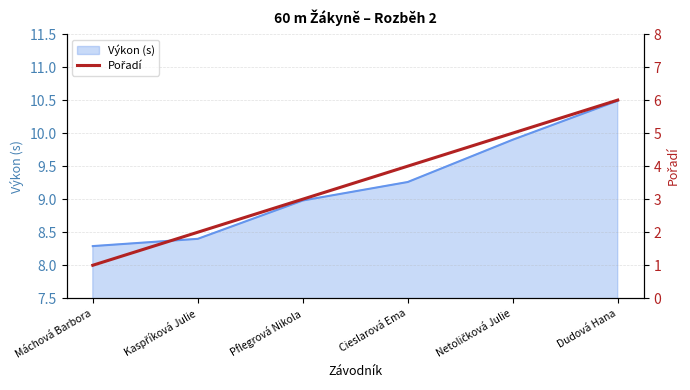

At which label does the data first exceed 4?

Netoličková Julie